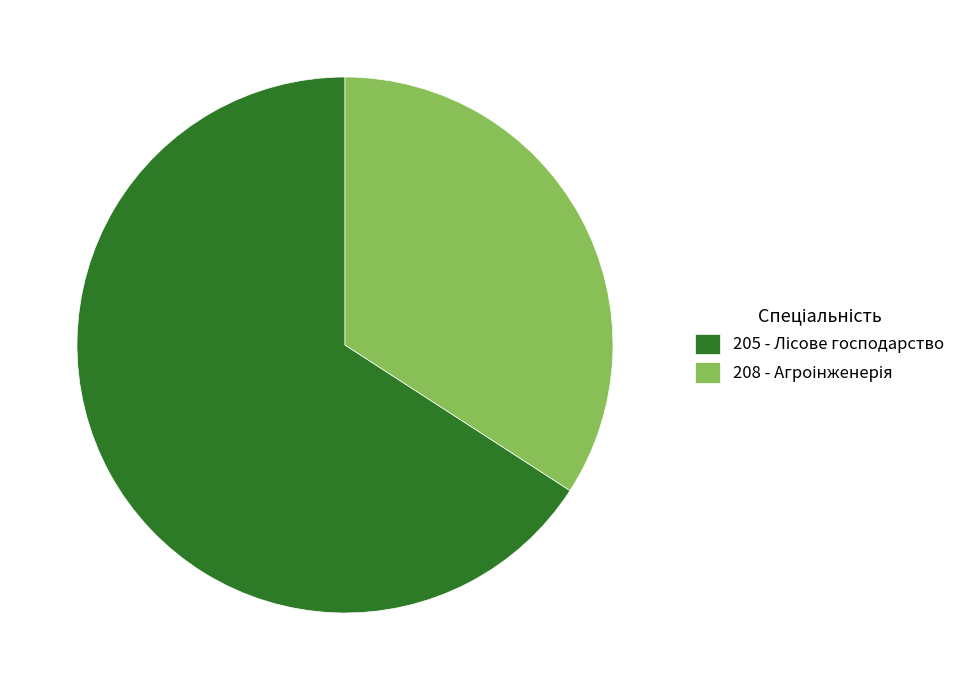

Does any single category account for the majority?

Yes